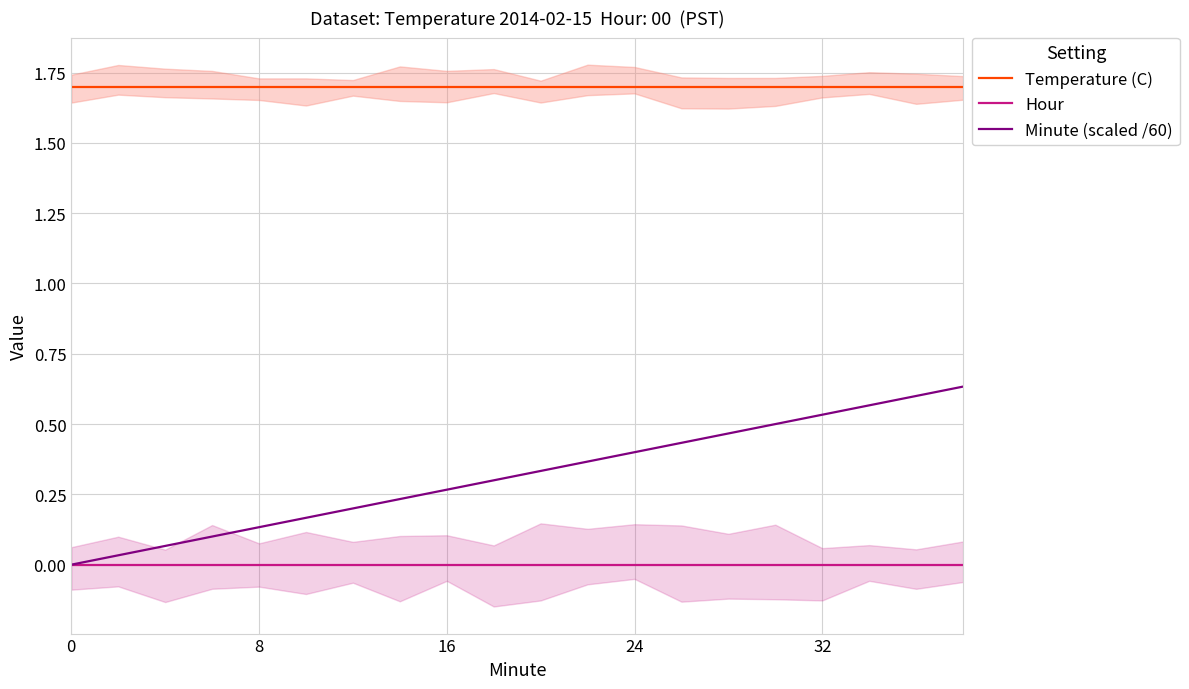

True or false: Minute (scaled /60) has more than 2 interior local peaks.

False